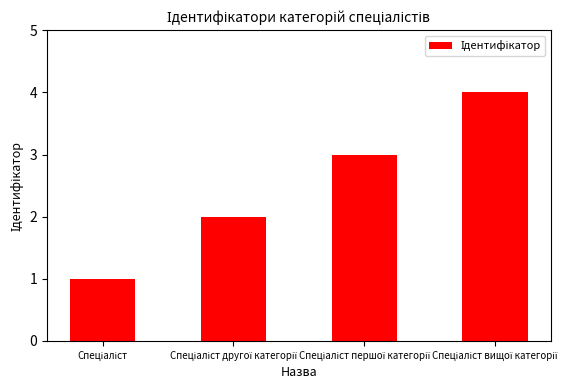

What is the maximum value shown in the chart?

4